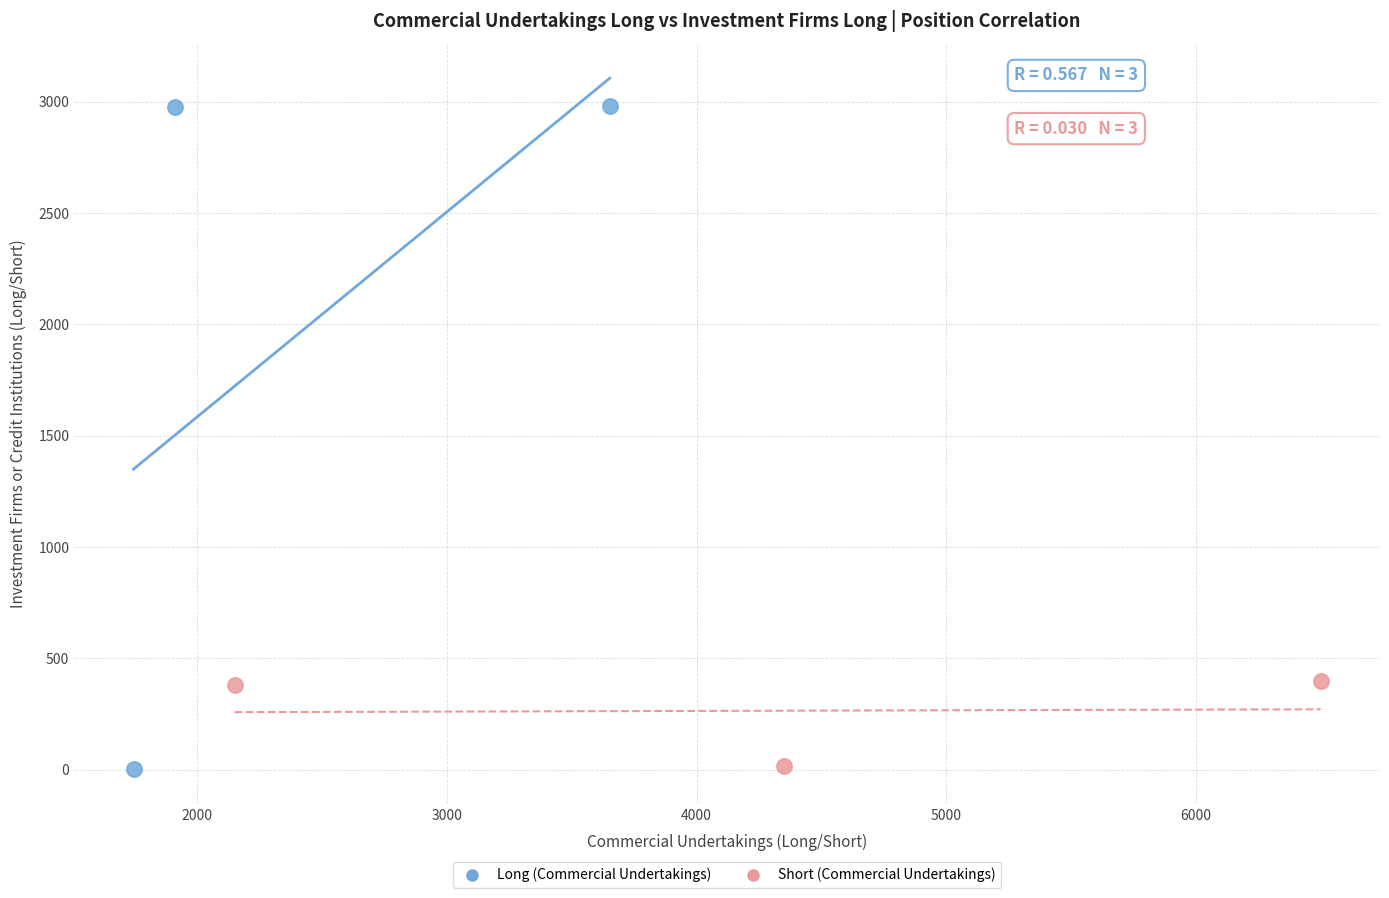

Which series has the widest spread of Y values?

Long (Commercial Undertakings)